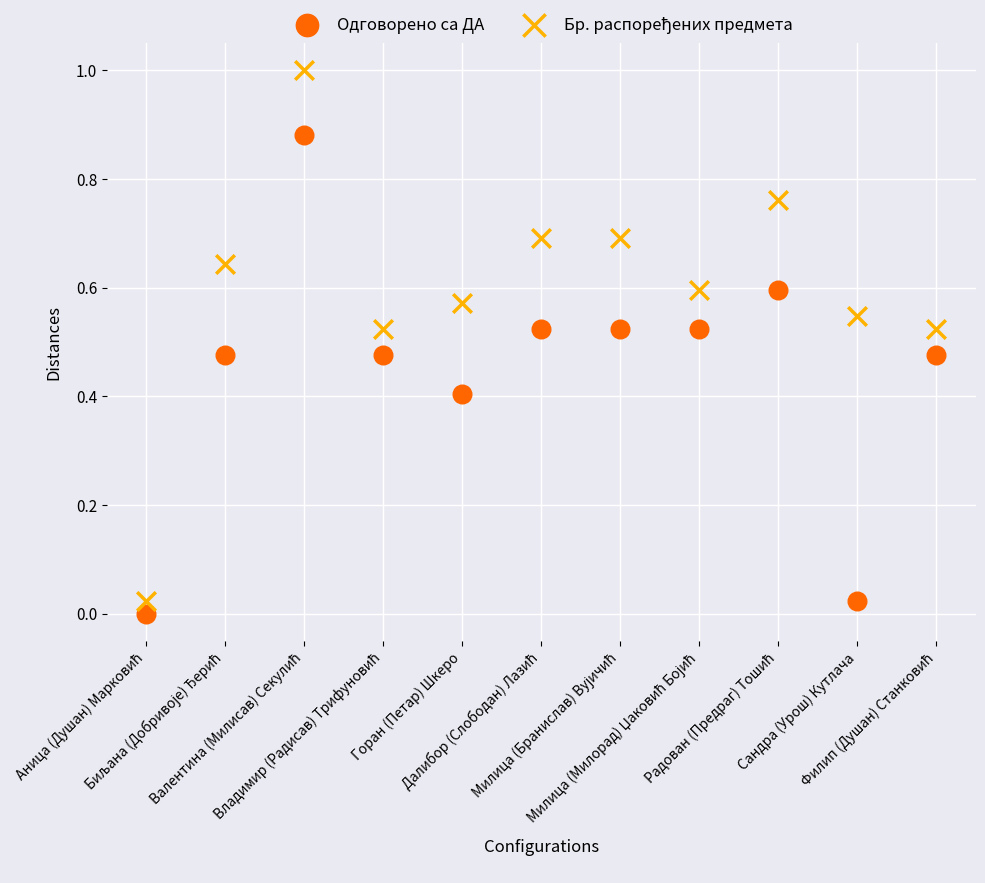

Across all data points, what is the range of Y values (max minus min)?

1.0